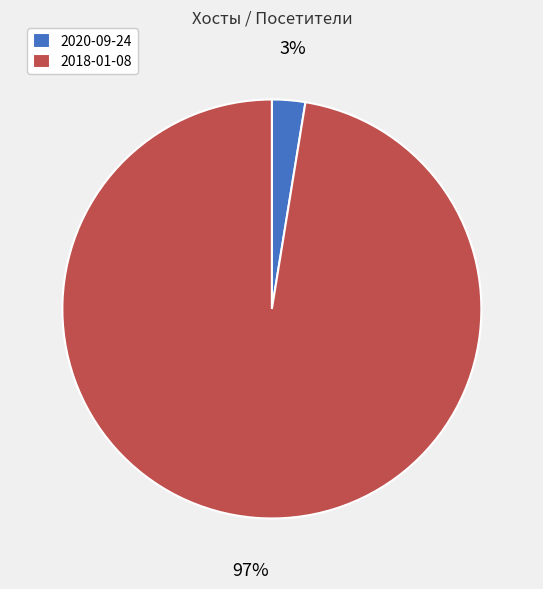

Which category accounts for the majority?

2018-01-08